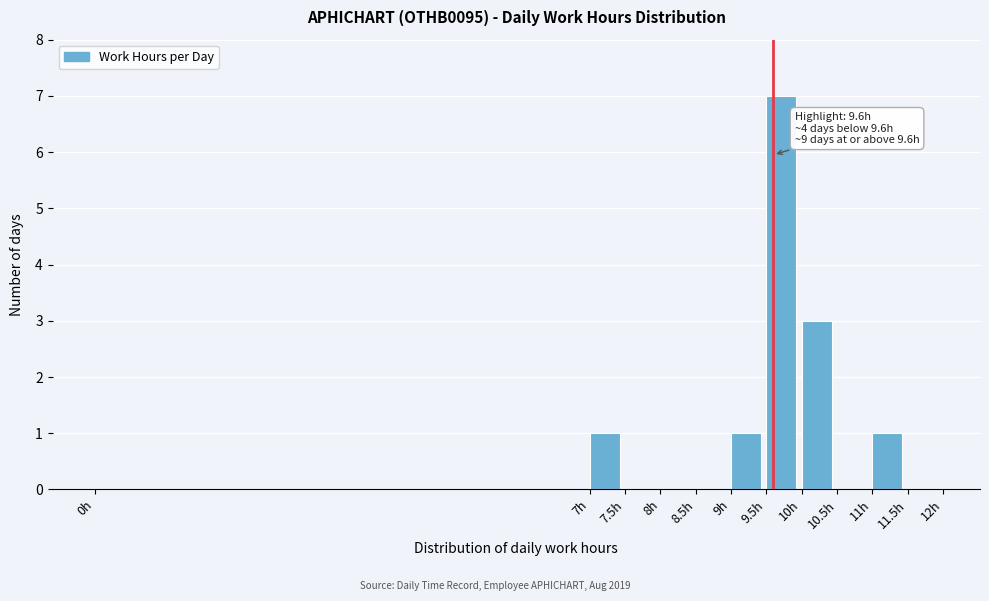

Over which range of the x-axis is the bar tallest?

9.5 to 10.0